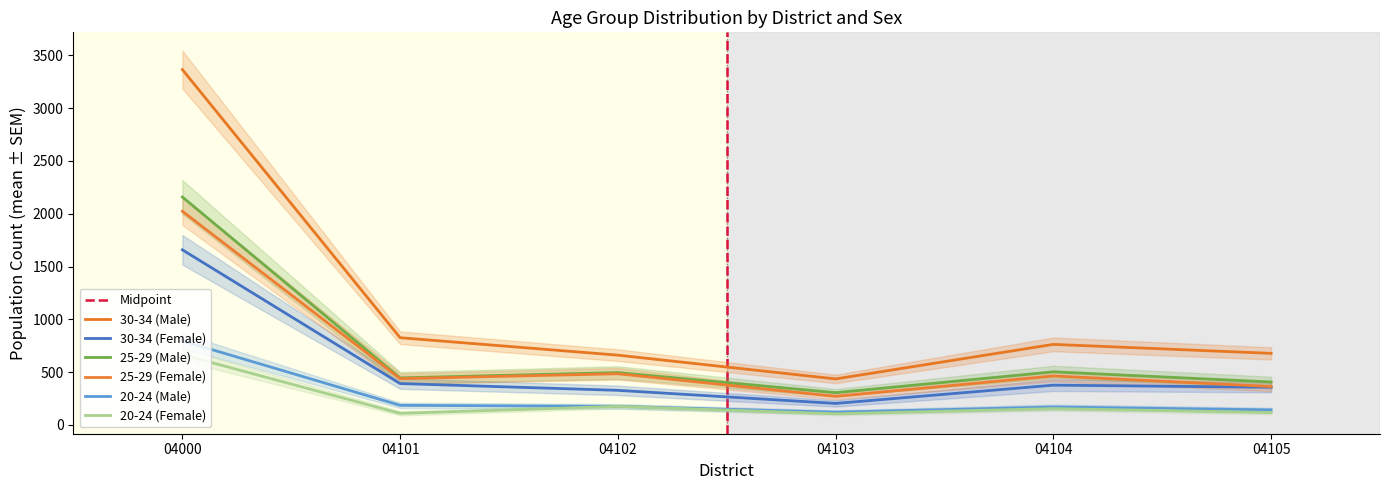

True or false: 20-24 (Female) and 30-34 (Male) intersect in this chart.

False